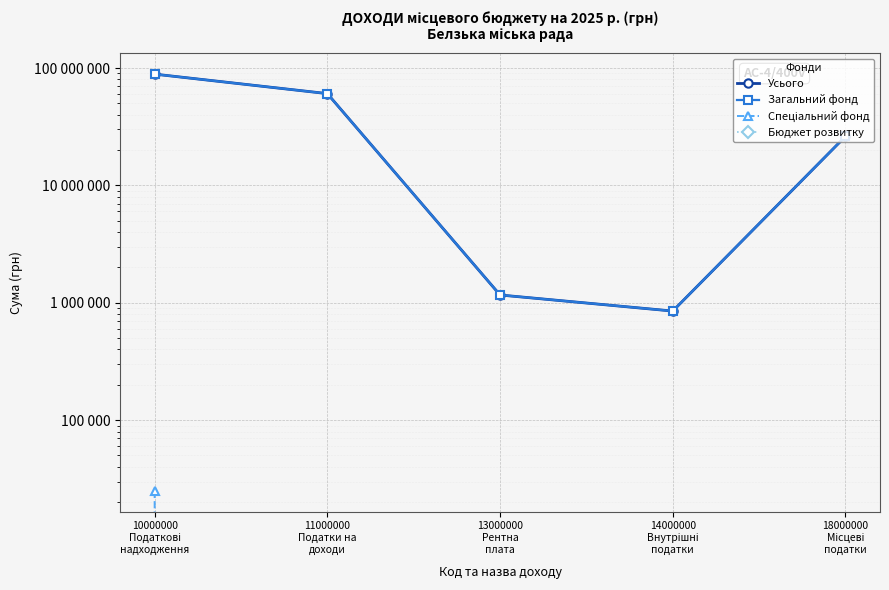

At 11000000
Податки на
доходи, list the series in order from smallest to largest.

Спеціальний фонд, Бюджет розвитку, Усього, Загальний фонд